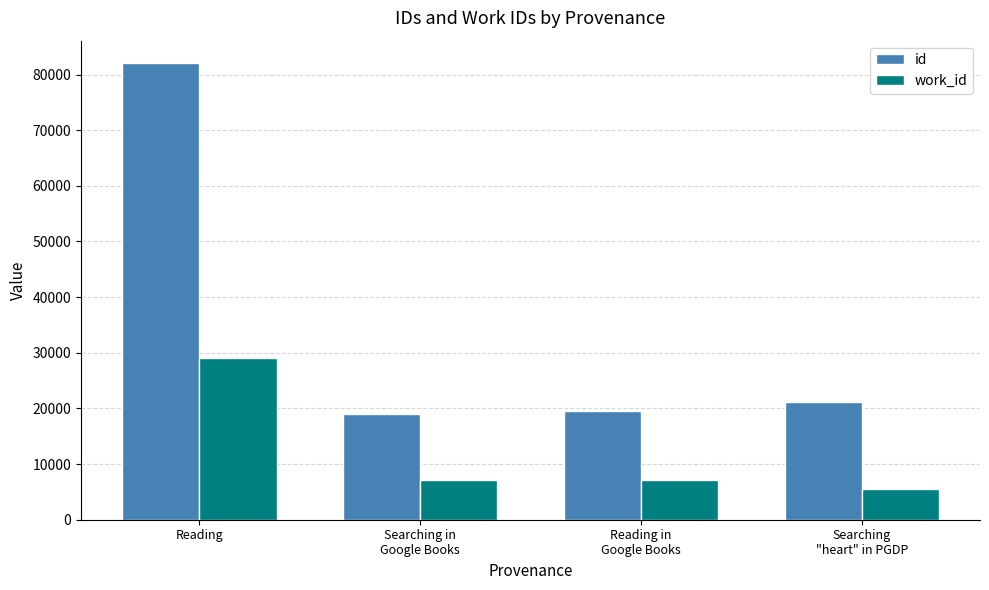

Is it true that id equals 126291 at Reading?

False